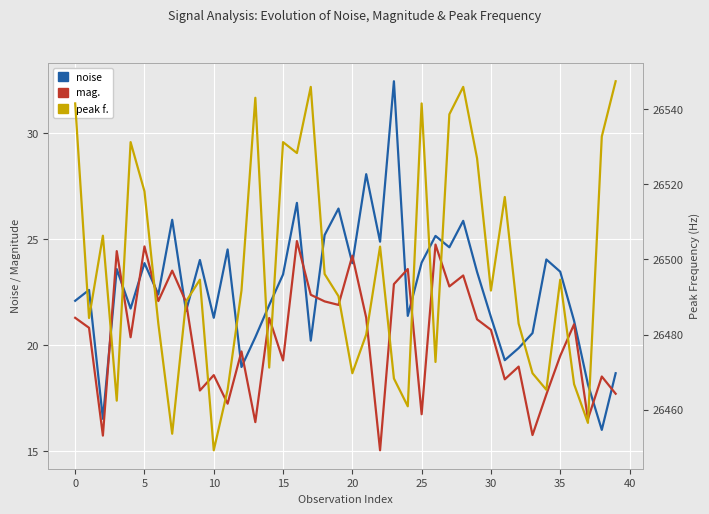

True or false: peak f. has more than 0 points higher than both neighbors.

True